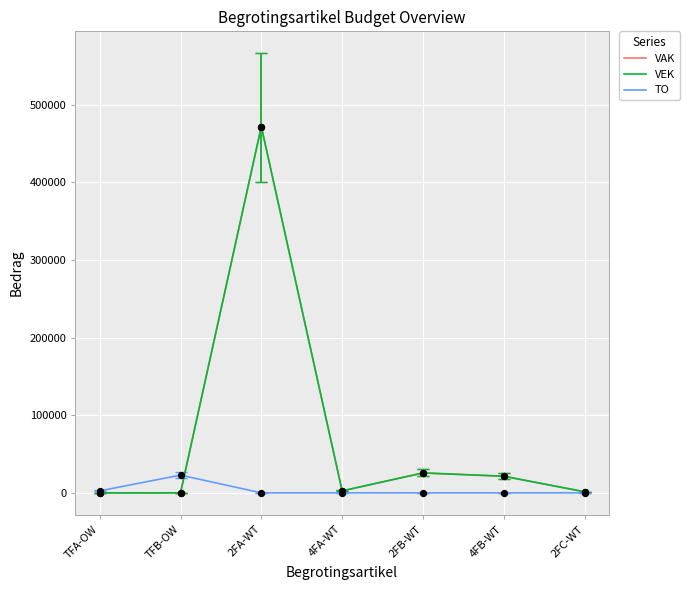

At how many categories does at least one series exceed 401?

7